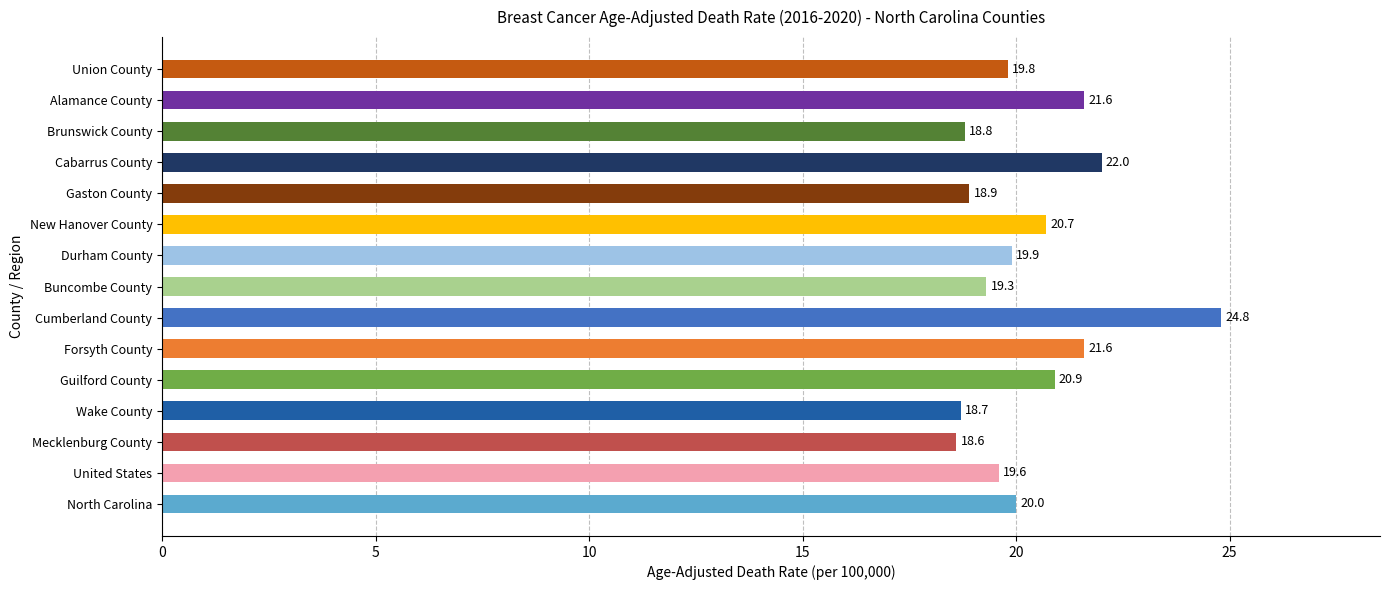

The value at Wake County is 7.7. True or false?

False